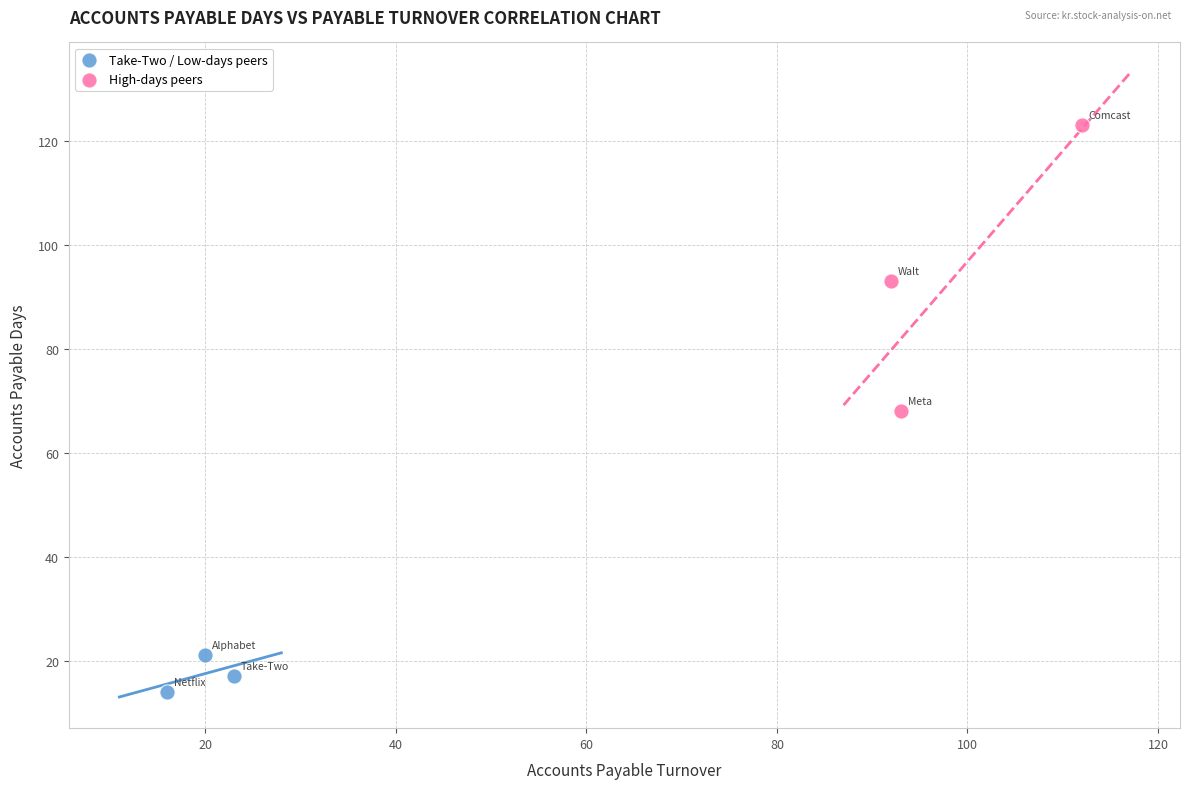

Which series contains the highest Y value?

High-days peers